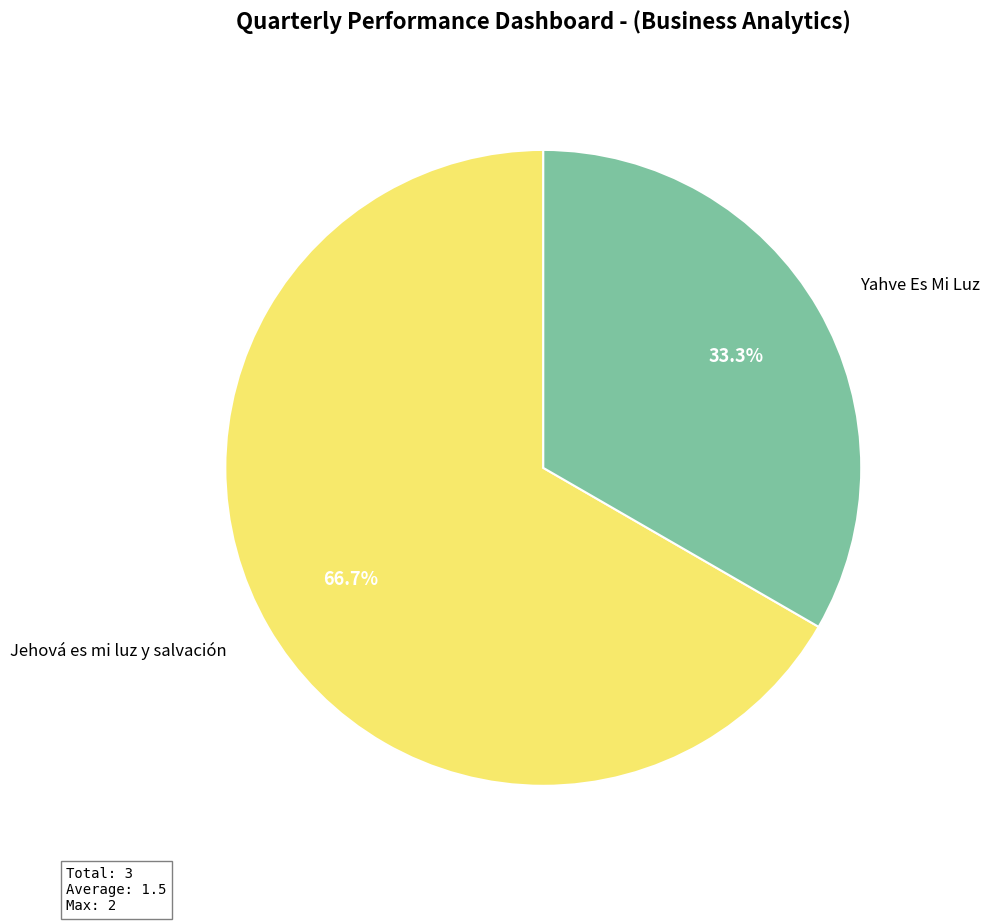

Is there a majority slice in this chart?

Yes